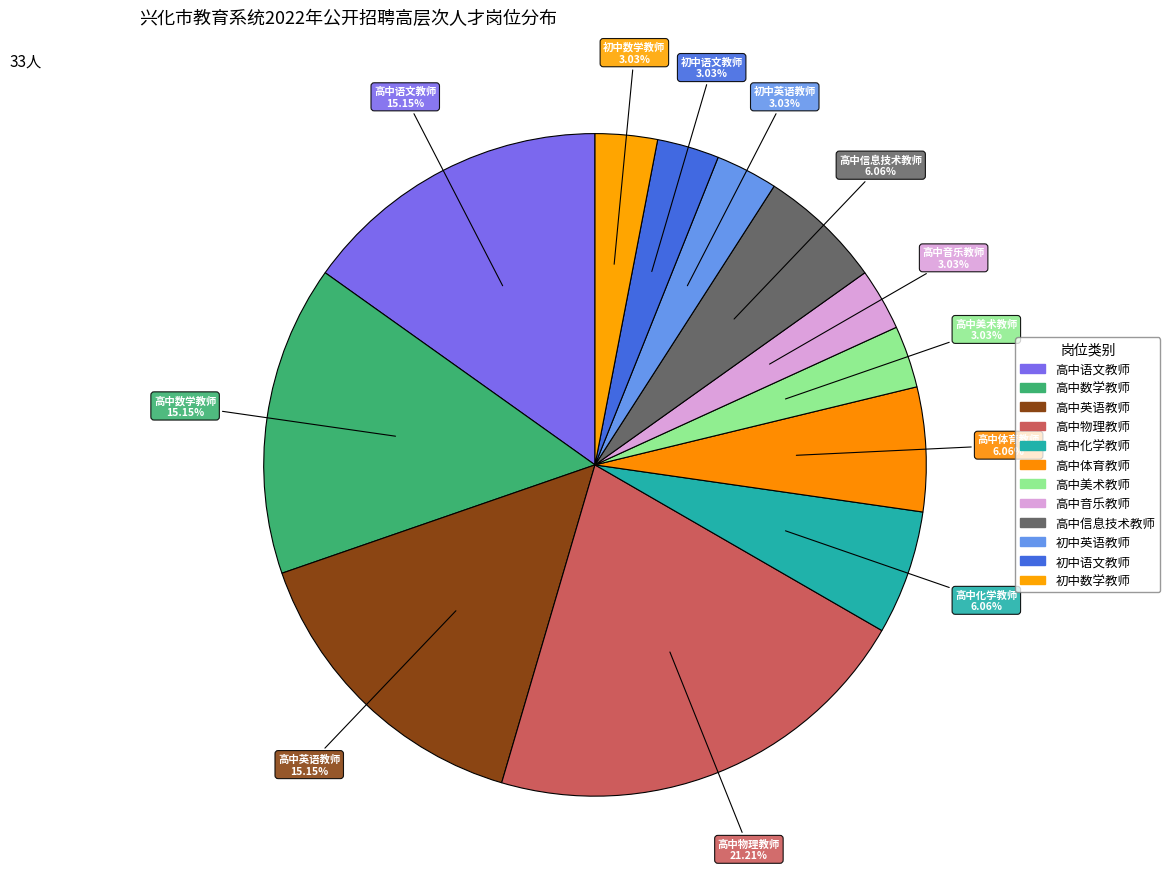

How many slices are in this pie chart?

12